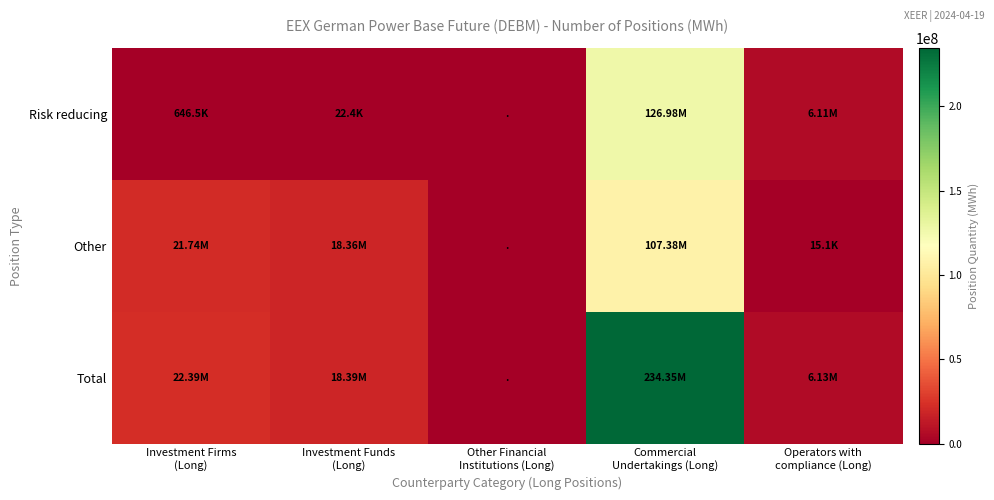

Reading left to right, extract all data points from this chart.

Risk reducing: Investment Firms
(Long)=646537.0	Investment Funds
(Long)=22441.0	Other Financial
Institutions (Long)=0.0	Commercial
Undertakings (Long)=126977638.0	Operators with
compliance (Long)=6110265.0
Other: Investment Firms
(Long)=21739978.6	Investment Funds
(Long)=18364020.0	Other Financial
Institutions (Long)=0.0	Commercial
Undertakings (Long)=107376159.0	Operators with
compliance (Long)=15120.0
Total: Investment Firms
(Long)=22386515.6	Investment Funds
(Long)=18386461.0	Other Financial
Institutions (Long)=0.0	Commercial
Undertakings (Long)=234353797.0	Operators with
compliance (Long)=6125385.0